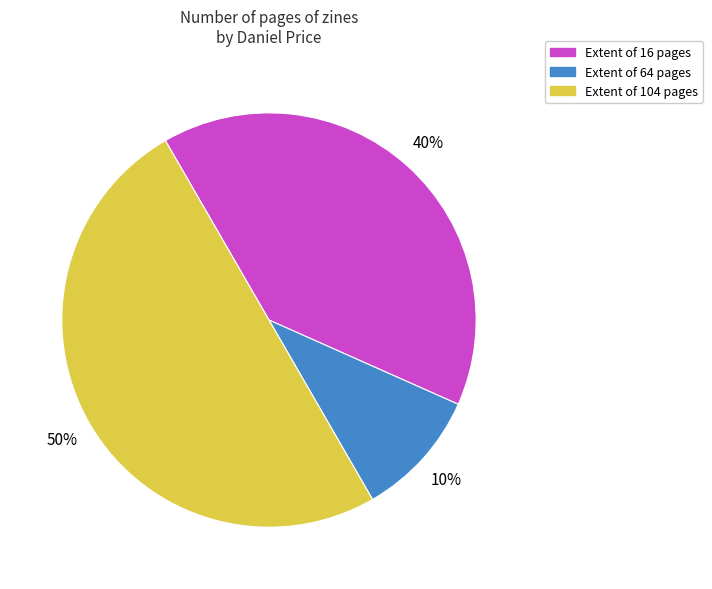

Does Extent of 64 pages represent more than half of the total?

No